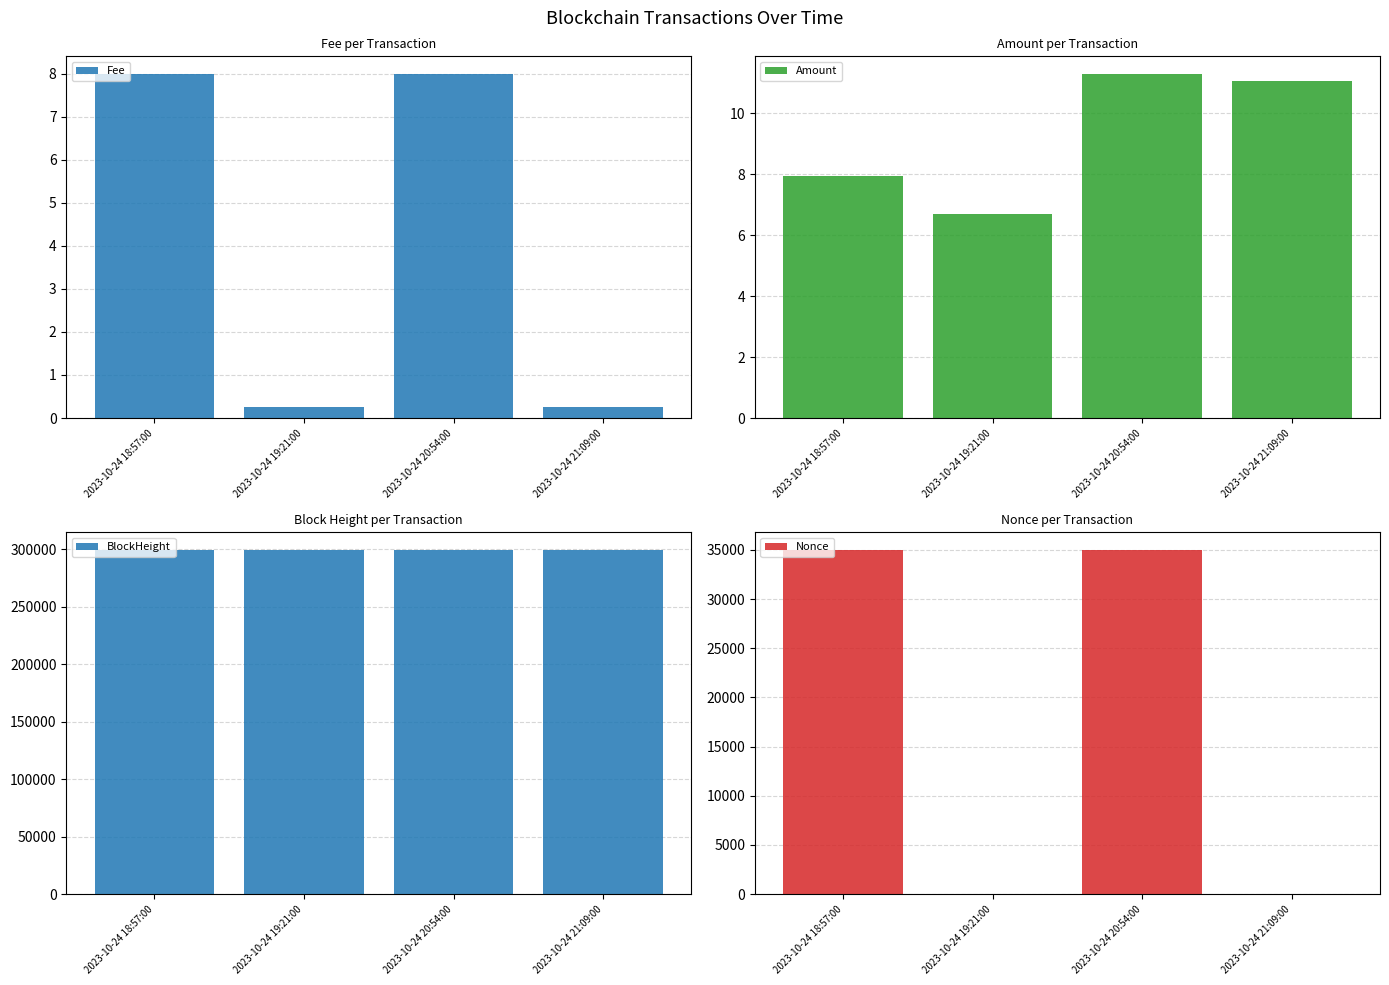

What is the total value across all series at 2023-10-24 19:21:00?

299514.9